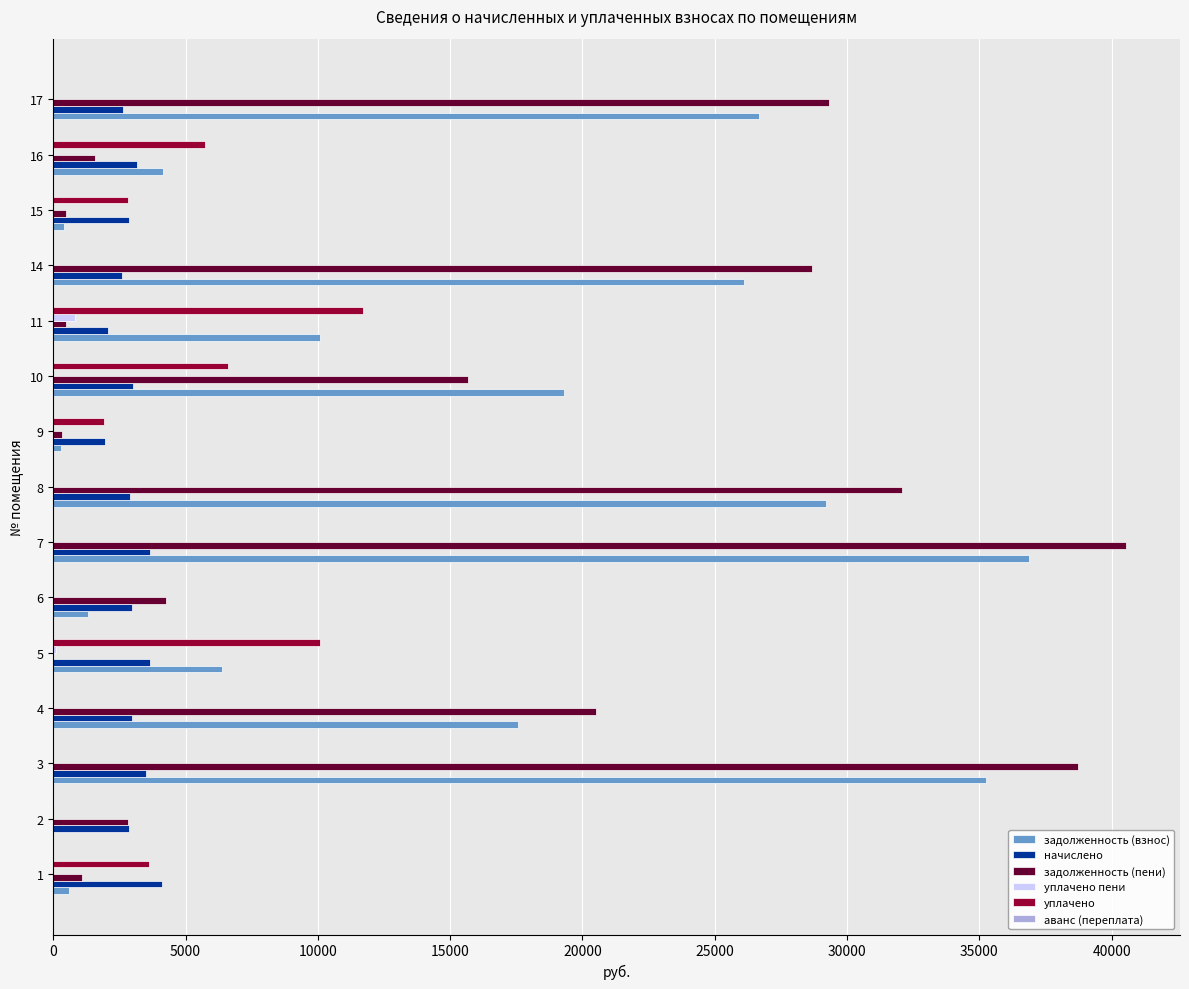

The value of задолженность (взнос) at 3 is 35241.4. True or false?

True